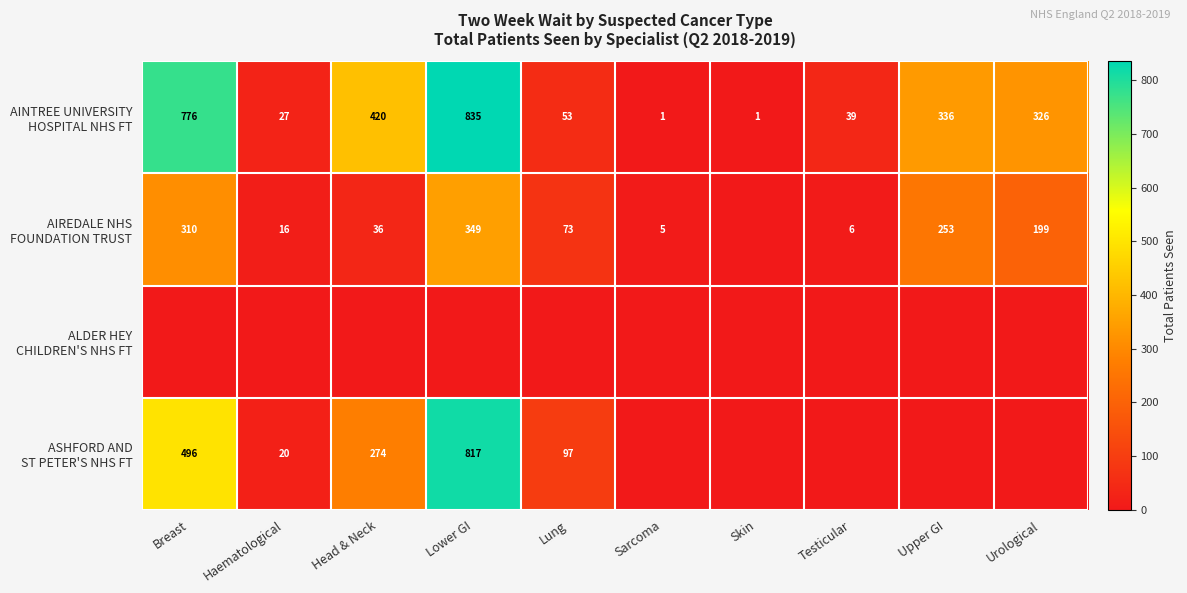

How many distinct data groups are displayed?

4